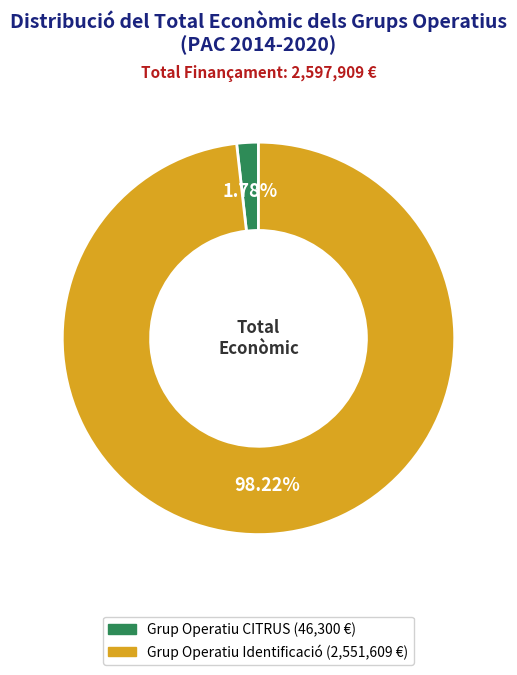

Does any single category account for the majority?

Yes